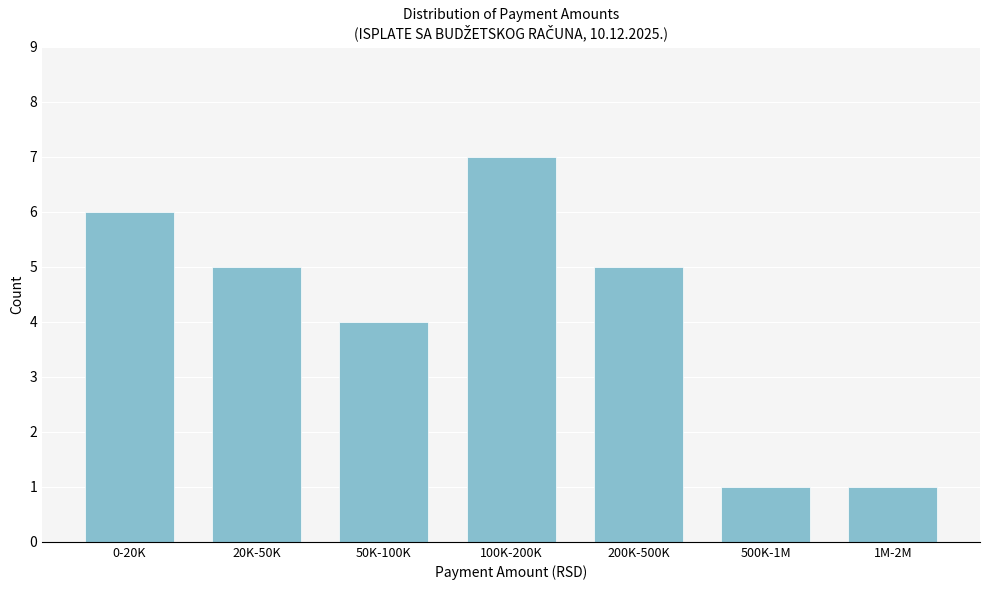

Reading left to right, what are all the values shown in this chart?

6	5	4	7	5	1	1